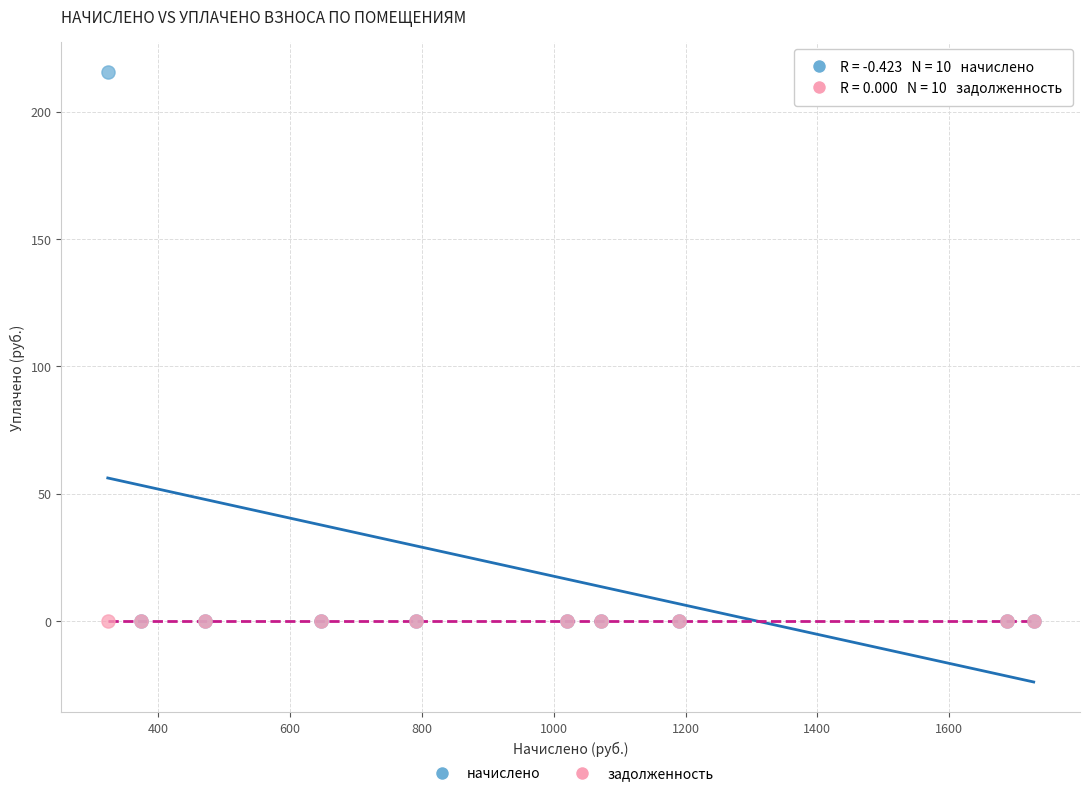

Which series contains the highest Y value?

начислено